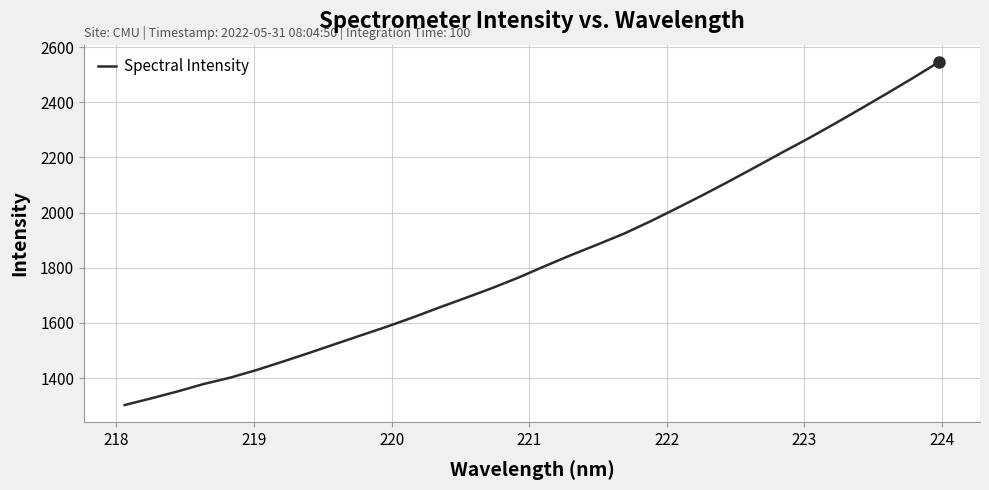

What is the greatest value displayed?

2546.7